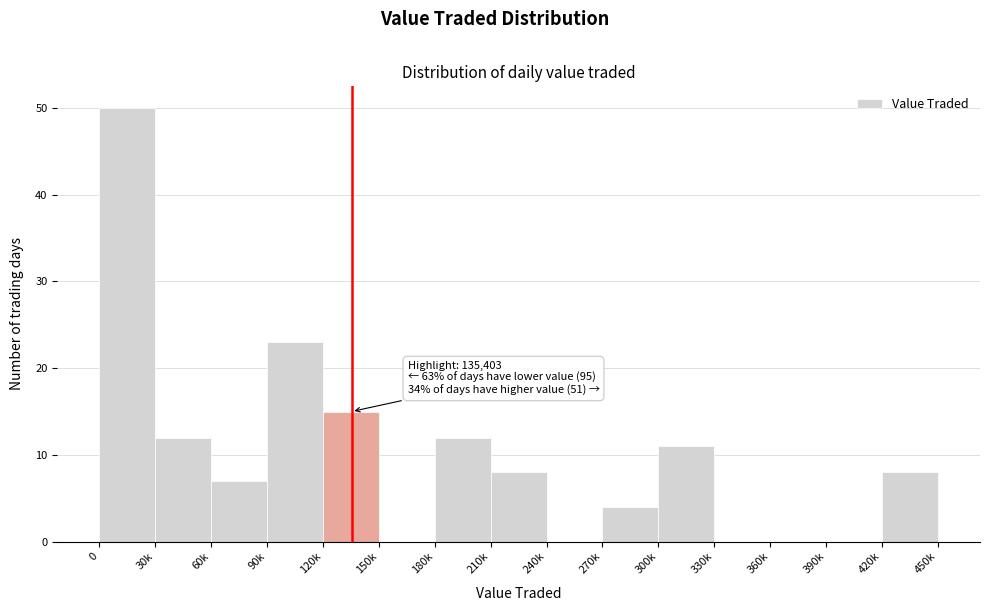

Reading right to left, transcribe all the data shown in this chart.

420k=8	390k=0	360k=0	330k=0	300k=11	270k=4	240k=0	210k=8	180k=12	150k=0	120k=15	90k=23	60k=7	30k=12	0=50